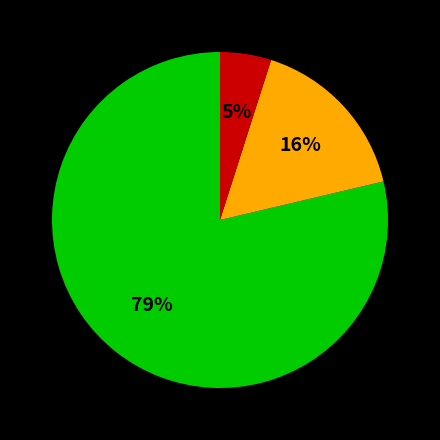

To the nearest percent, what is the difference between the largest and smallest slice percentages?

74%